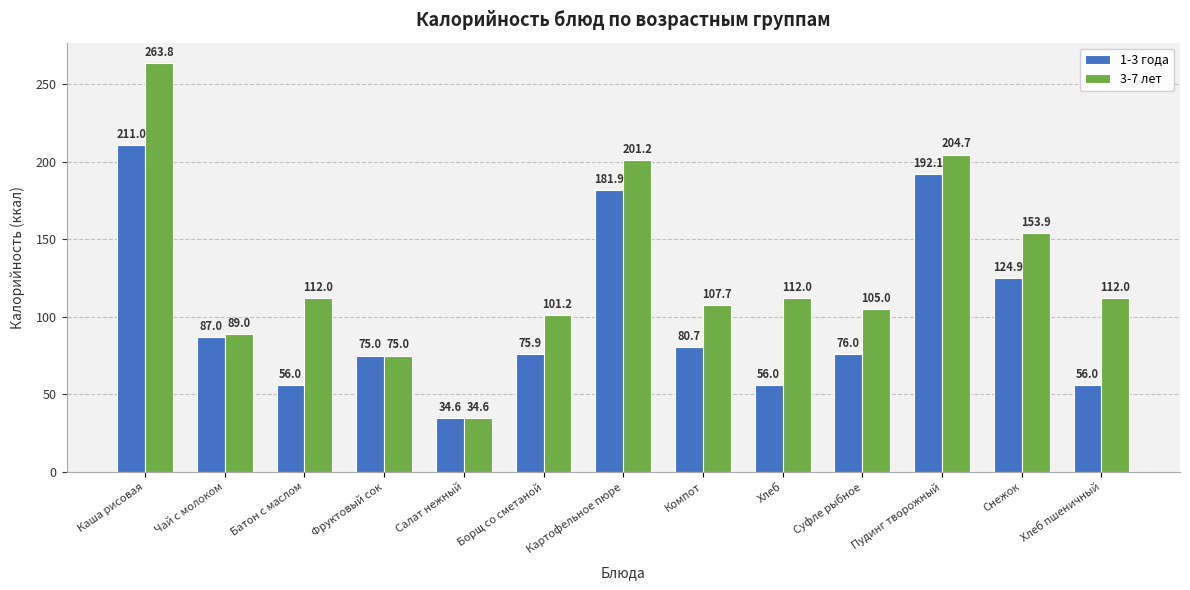

Where is 1-3 года nearest to the value 122?

Снежок